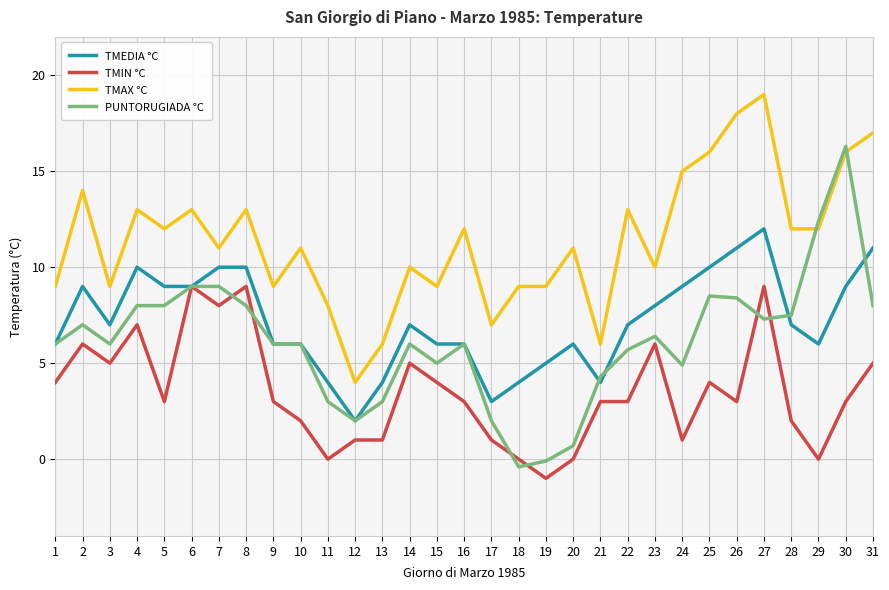

Between 16 and 19, which series saw the biggest shift?

PUNTORUGIADA °C